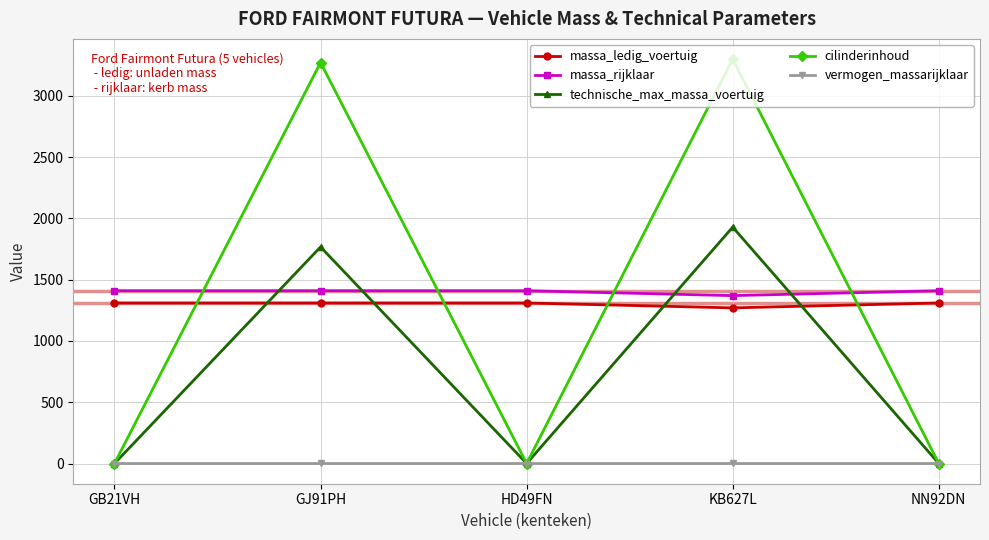

What are all the series names shown in the legend?

massa_ledig_voertuig, massa_rijklaar, technische_max_massa_voertuig, cilinderinhoud, vermogen_massarijklaar